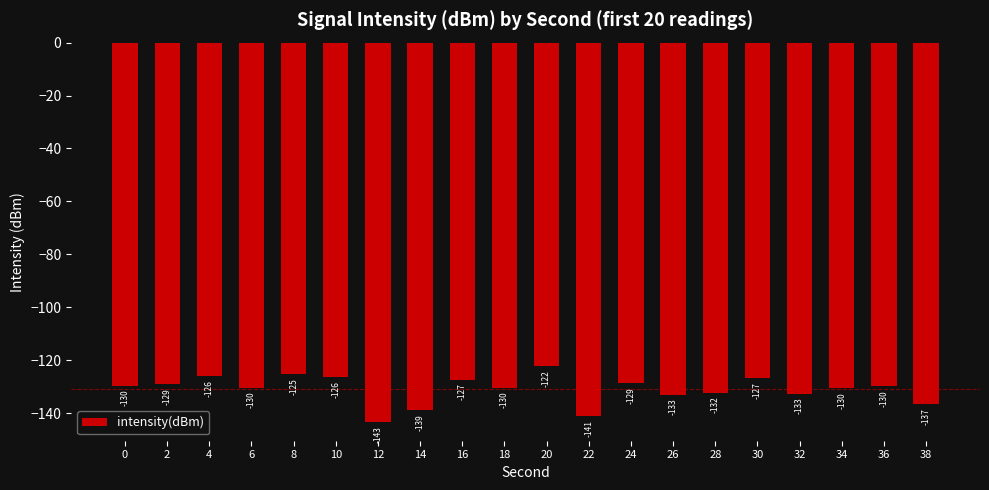

What is the average value?

-131.0